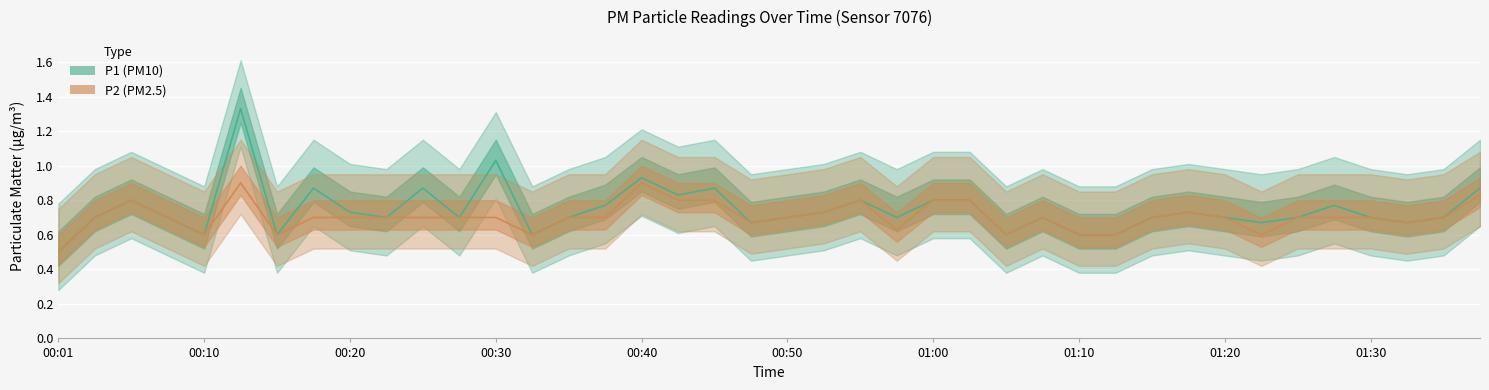

True or false: P1 and P2 cross at least once.

False